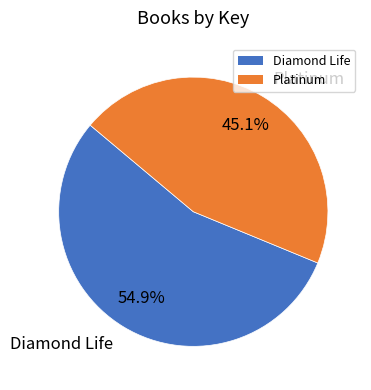

What is the ratio of the value at Diamond Life to the value at Platinum?

1.2